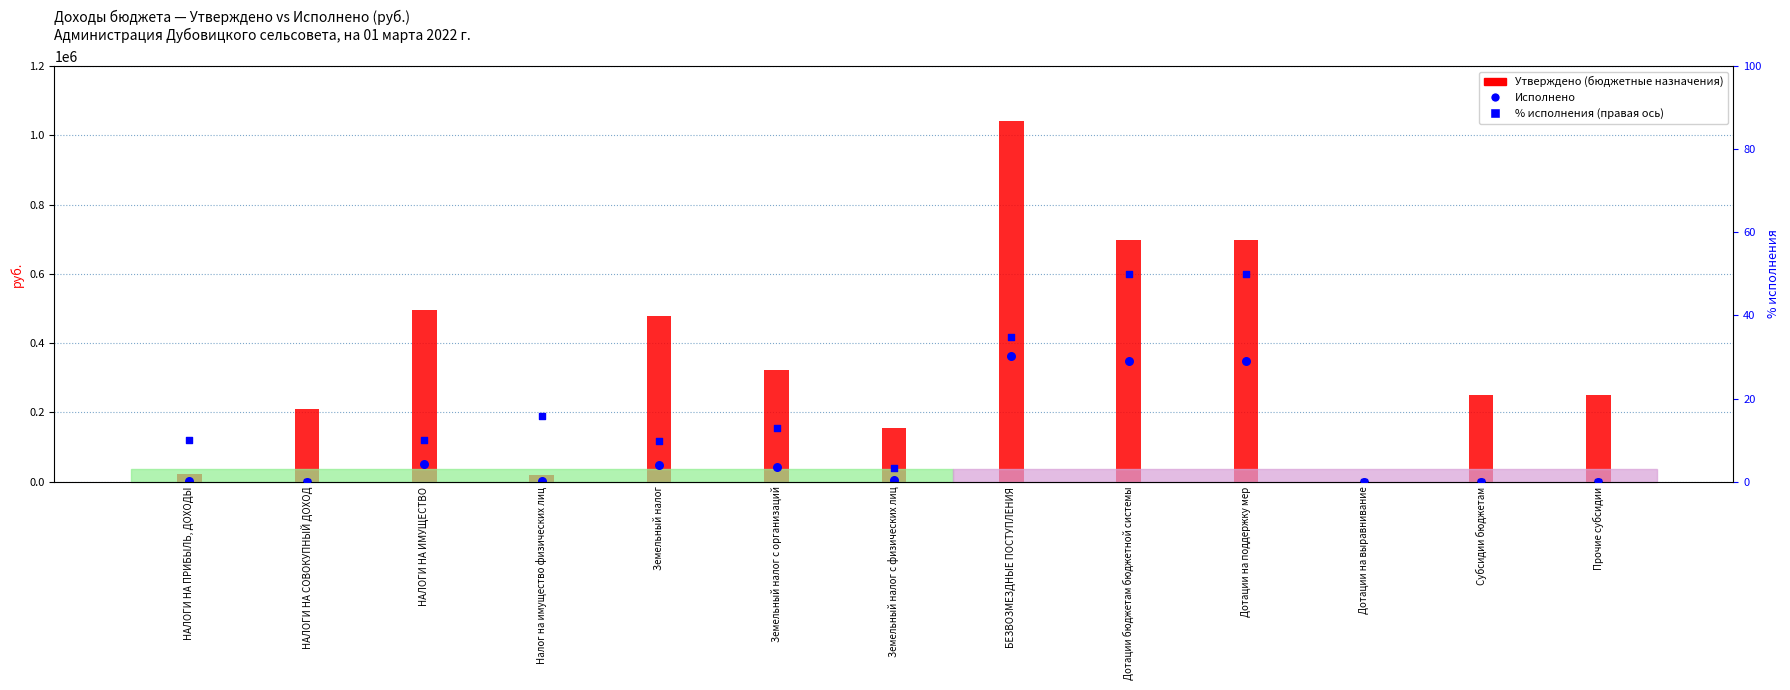

Is the value of Исполнено (консолидированный) at Налог на имущество физических лиц greater than the value of Утверждено (консолидированный) at Налог на имущество физических лиц?

No